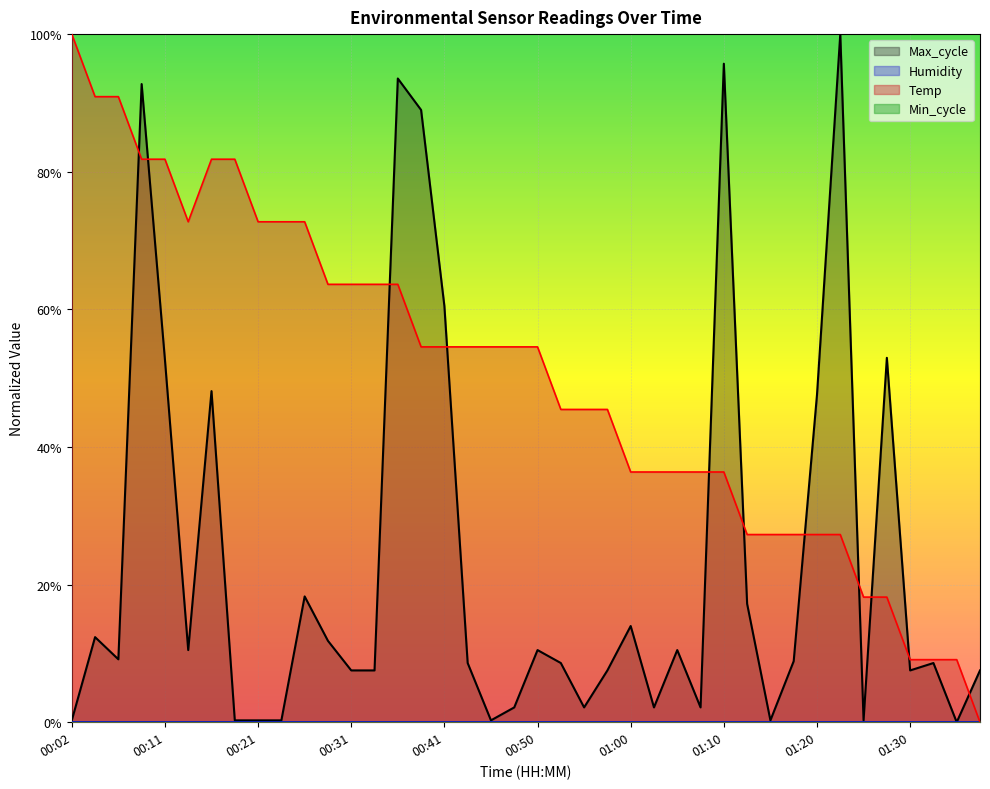

Between 01:05 and 01:28, which series saw the biggest shift?

Max_cycle